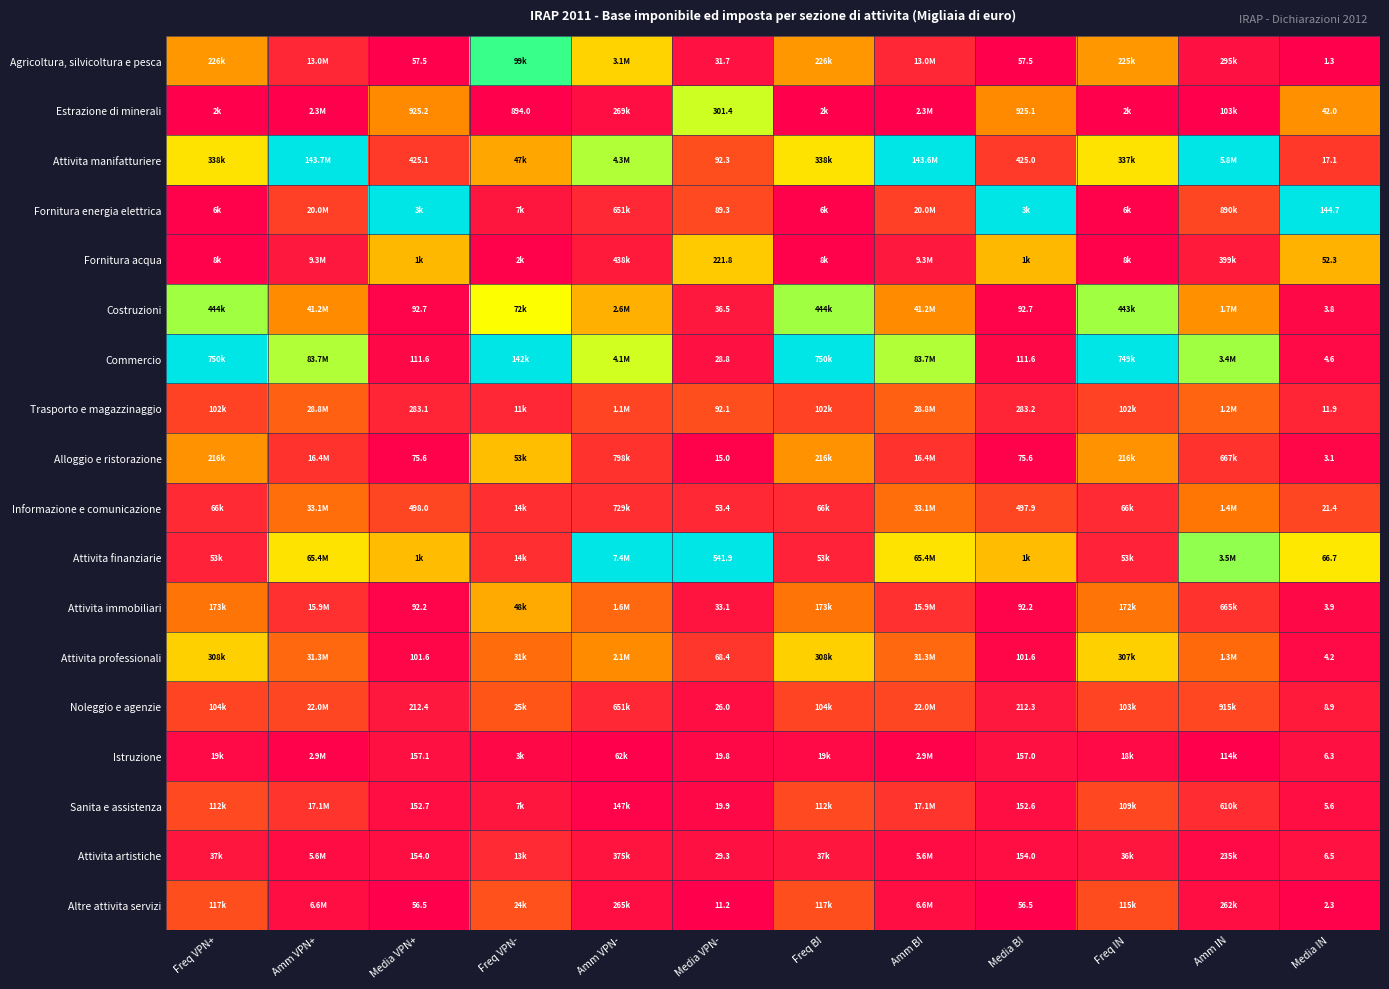

At Media VPN-, list the series in order from smallest to largest.

Altre attivita servizi, Alloggio e ristorazione, Istruzione, Sanita e assistenza, Noleggio e agenzie, Commercio, Attivita artistiche, Agricoltura, silvicoltura e pesca, Attivita immobiliari, Costruzioni, Informazione e comunicazione, Attivita professionali, Fornitura energia elettrica, Trasporto e magazzinaggio, Attivita manifatturiere, Fornitura acqua, Estrazione di minerali, Attivita finanziarie